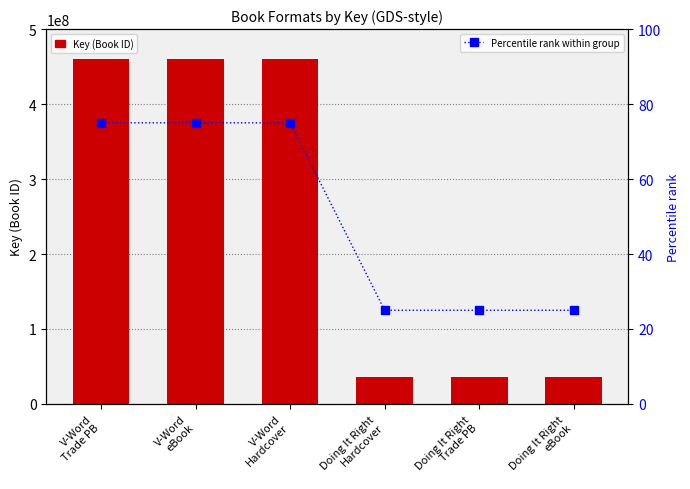

Rank the categories by Percentile rank within group value from lowest to highest.

Doing It Right
Hardcover, Doing It Right
Trade PB, Doing It Right
eBook, V-Word
Trade PB, V-Word
eBook, V-Word
Hardcover